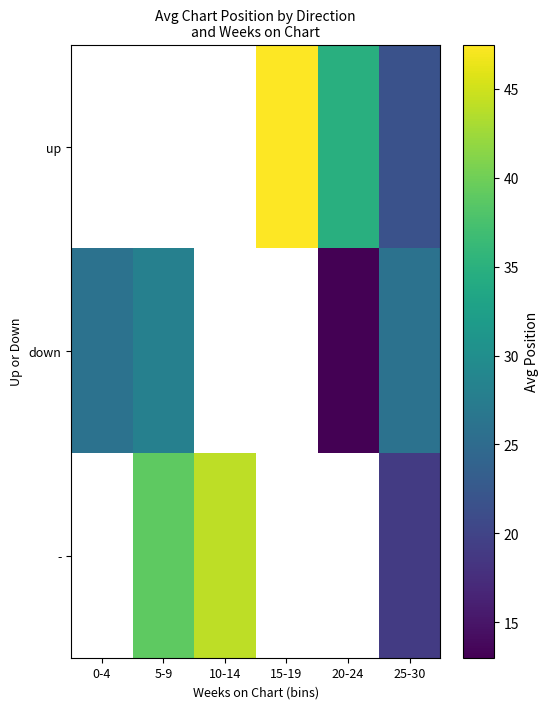

Between 0-4 and 25-30, which series saw the biggest shift?

down